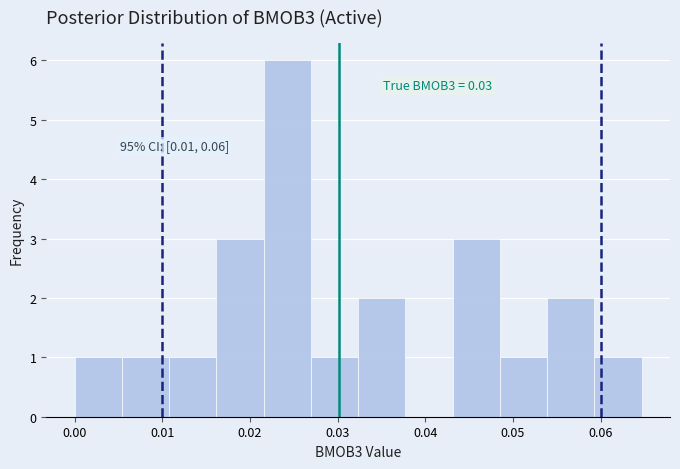

Which range on the x-axis has the tallest bar?

0.022 to 0.027